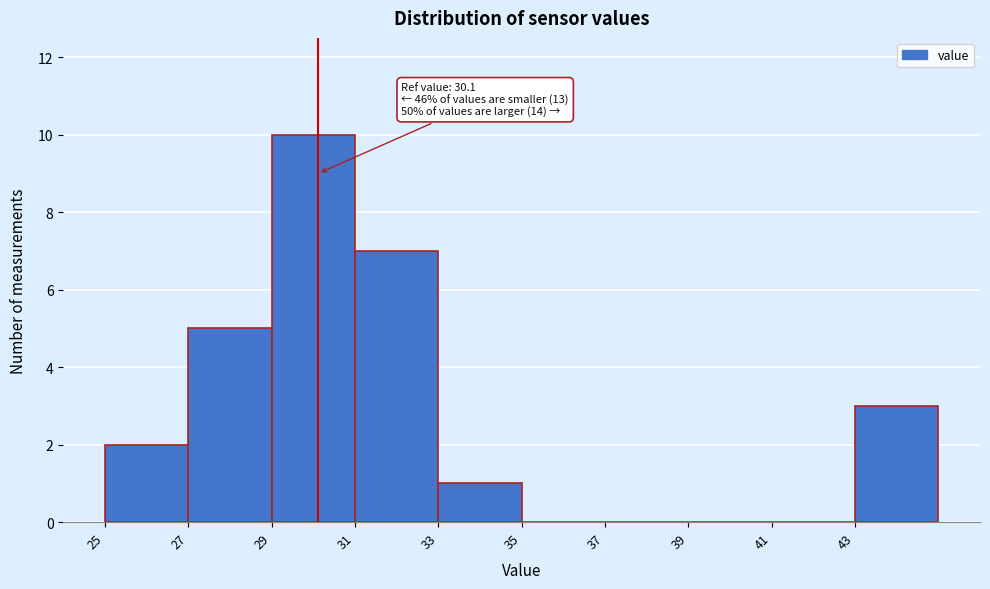

Which range on the x-axis has the tallest bar?

29 to 31